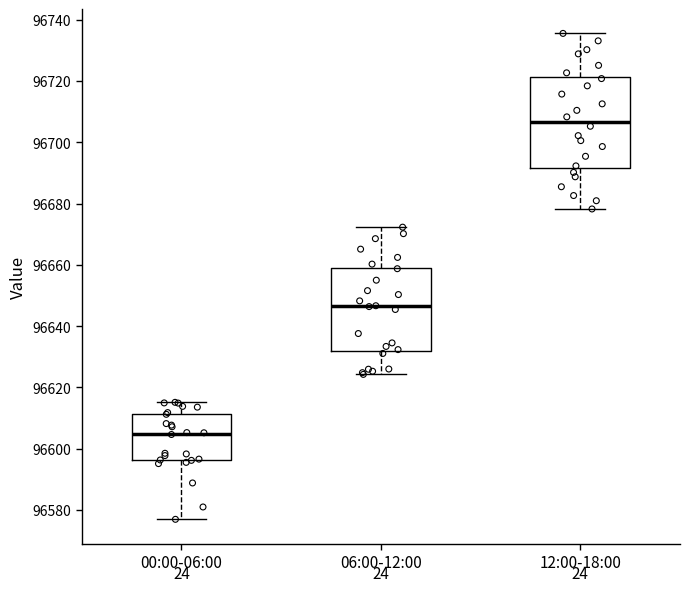

Reading left to right, transcribe this box plot: for each box, give where its median line is, the range the box spans, and where its two whiskers end, as read against the y-axis. The values are not printed on the chart, so give them approximately, as read against the axis.

00:00-06:00: median 96604, box 96596 to 96612, whiskers 96576 to 96616
06:00-12:00: median 96646, box 96632 to 96660, whiskers 96624 to 96672
12:00-18:00: median 96706, box 96692 to 96722, whiskers 96678 to 96736